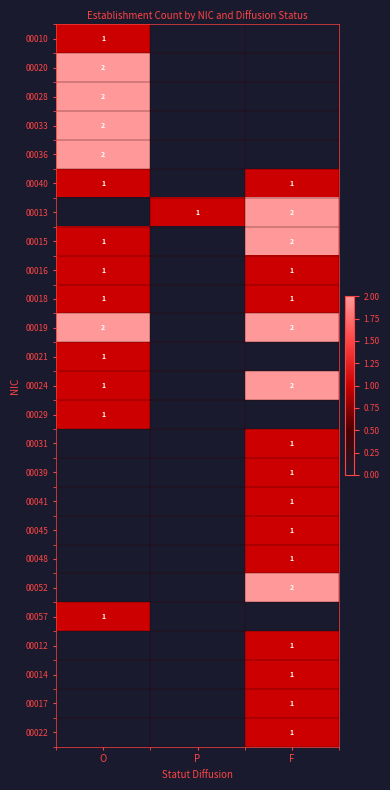

Is it true that 00040 equals 0 at O?

False